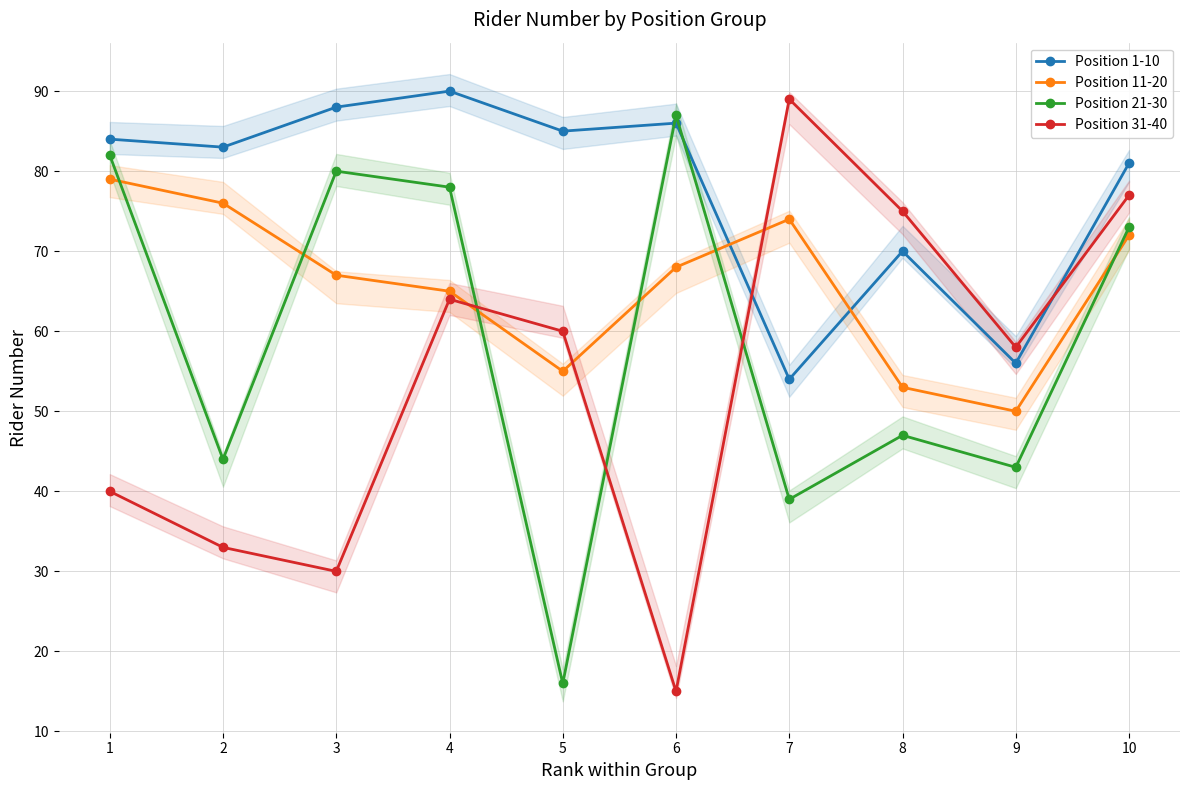

Reading right to left, extract all data points from this chart.

Position 1-10: 10=81	9=56	8=70	7=54	6=86	5=85	4=90	3=88	2=83	1=84
Position 11-20: 10=72	9=50	8=53	7=74	6=68	5=55	4=65	3=67	2=76	1=79
Position 21-30: 10=73	9=43	8=47	7=39	6=87	5=16	4=78	3=80	2=44	1=82
Position 31-40: 10=77	9=58	8=75	7=89	6=15	5=60	4=64	3=30	2=33	1=40